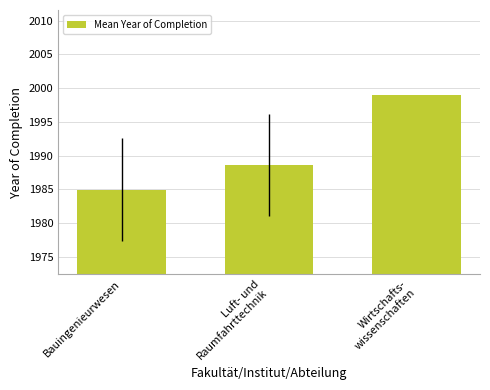

What is the label of the 1st bar from the right?

Wirtschafts-
wissenschaften